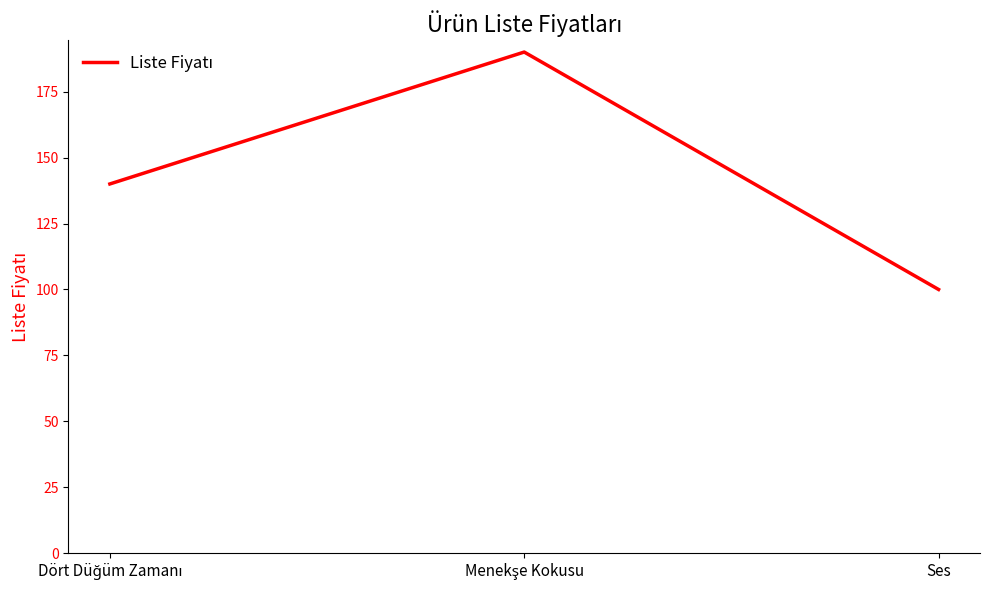

What is the difference between the second highest and minimum values?

40